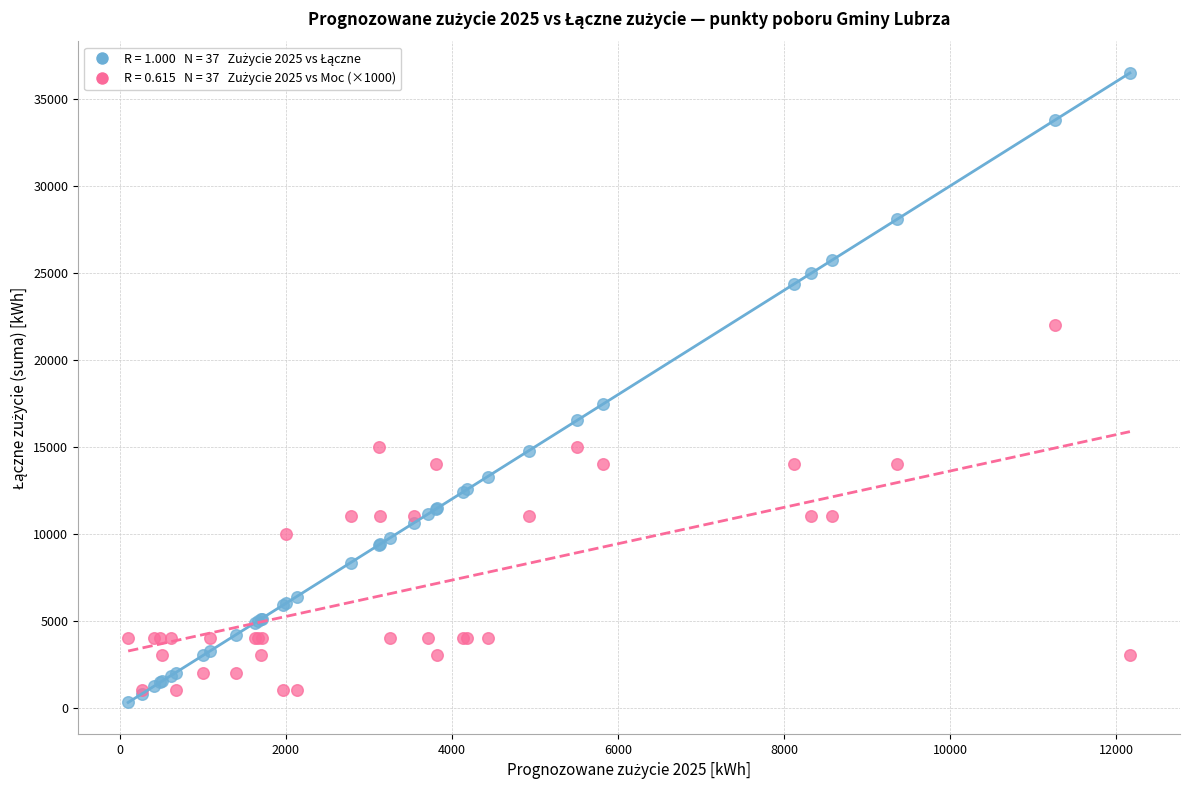

Across all series, what Y value is closest to 18396?

17445